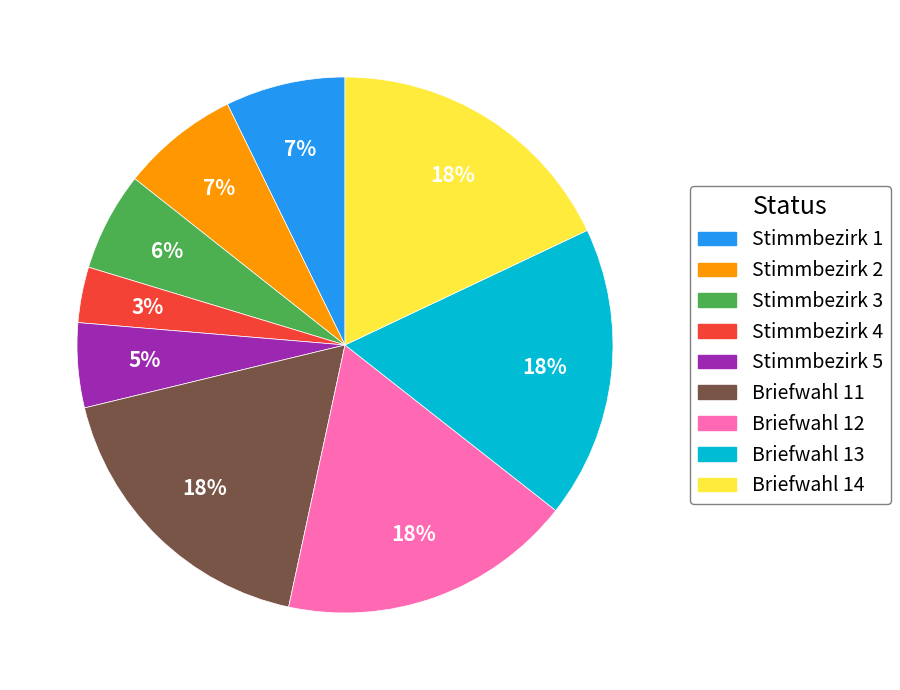

Is there a majority slice in this chart?

No